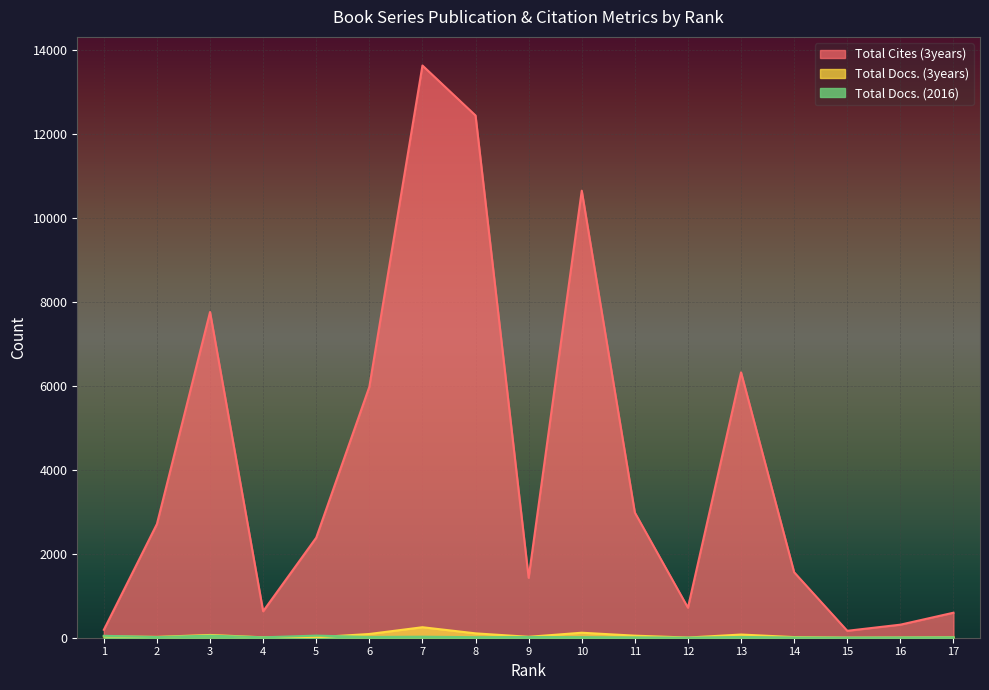

Does the chart display data point markers on the line(s)?

No